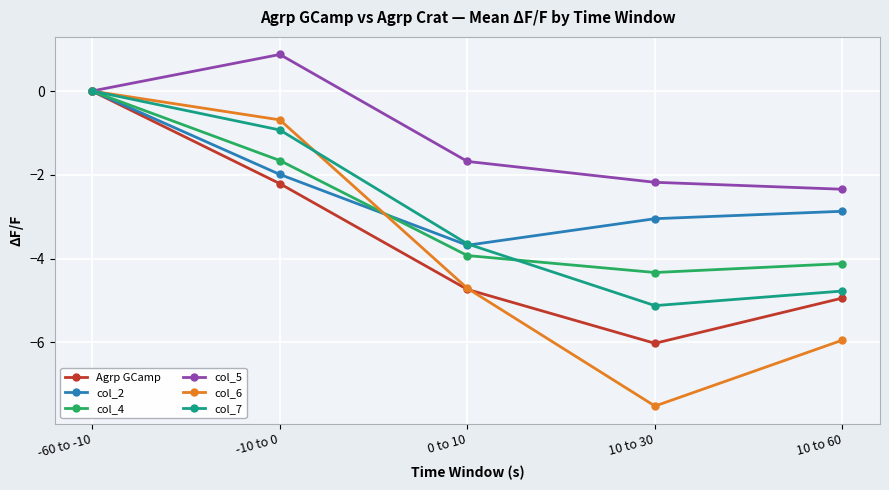

What is the lowest value of the col_2 series?

-3.7